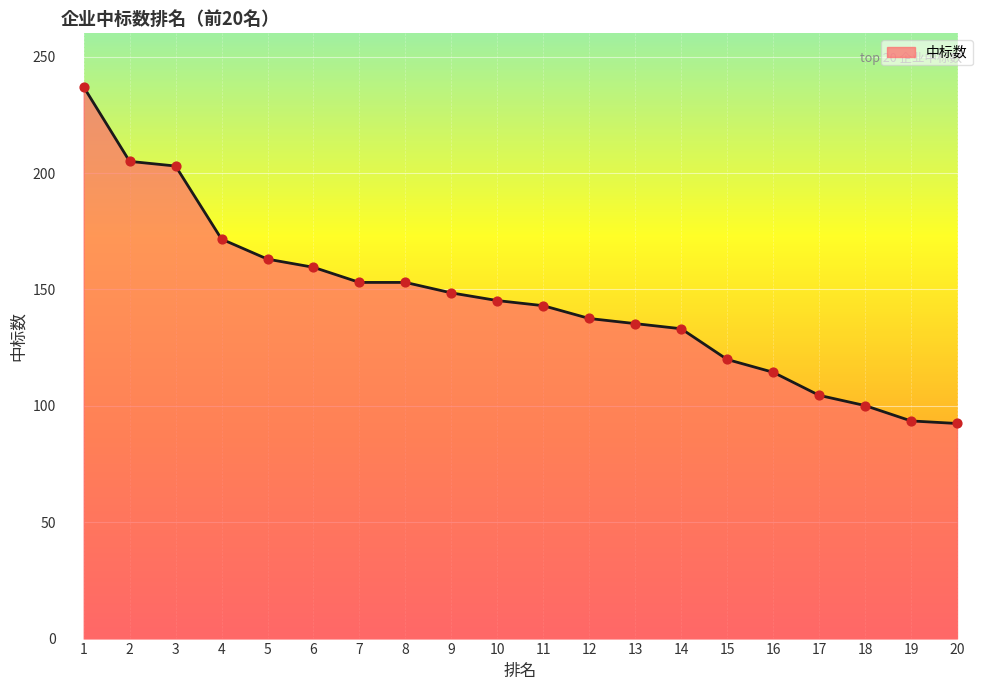

Which has a higher value, 18 or 14?

14